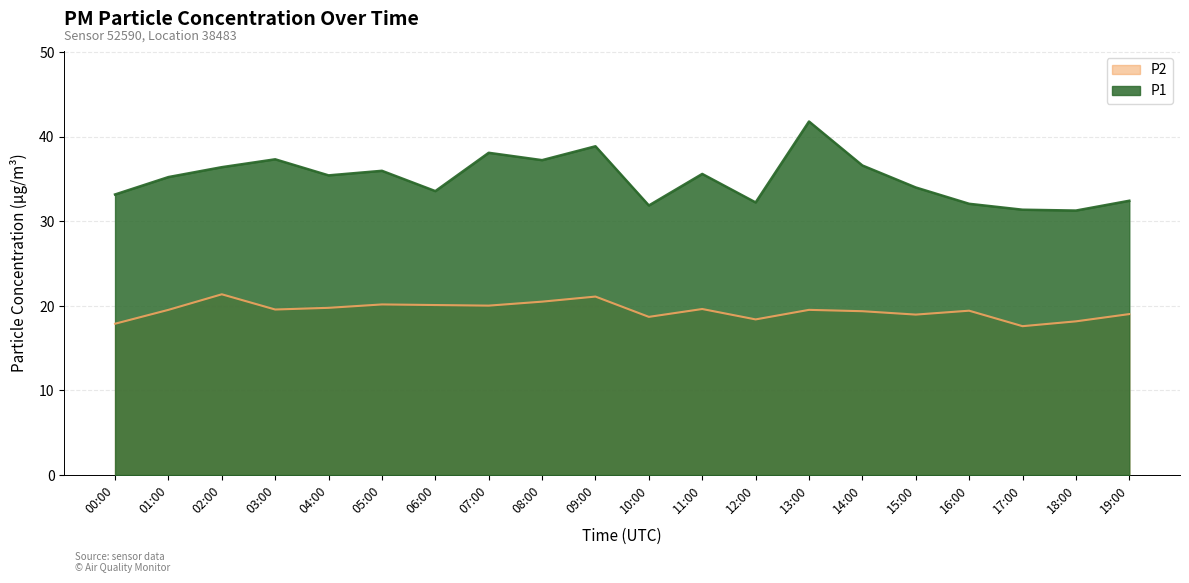

Where does the P1 series first go above 35?

01:00